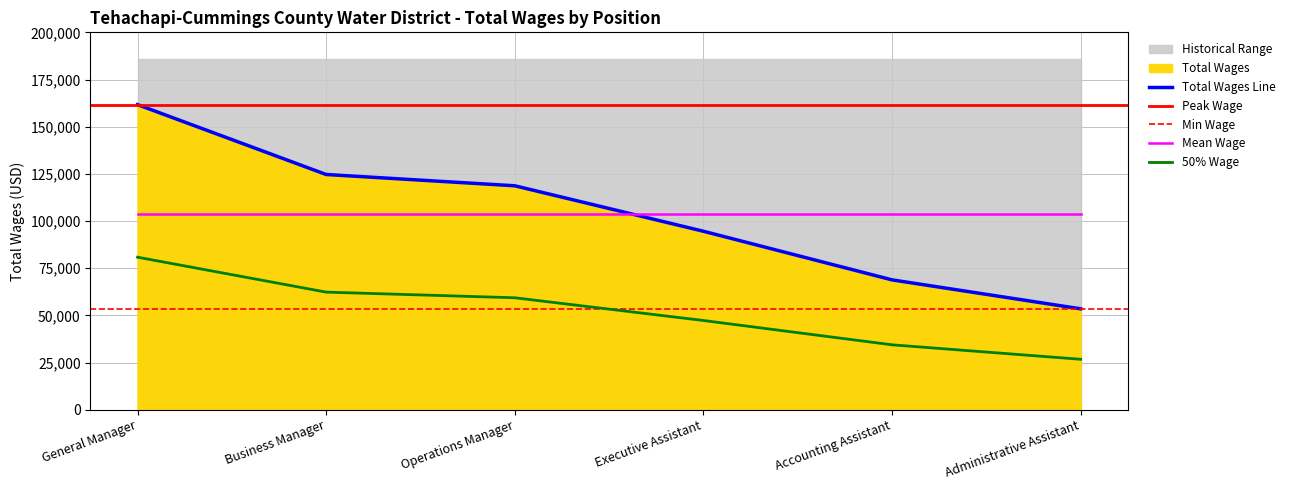

What is the difference between the maximum and minimum values?

108197